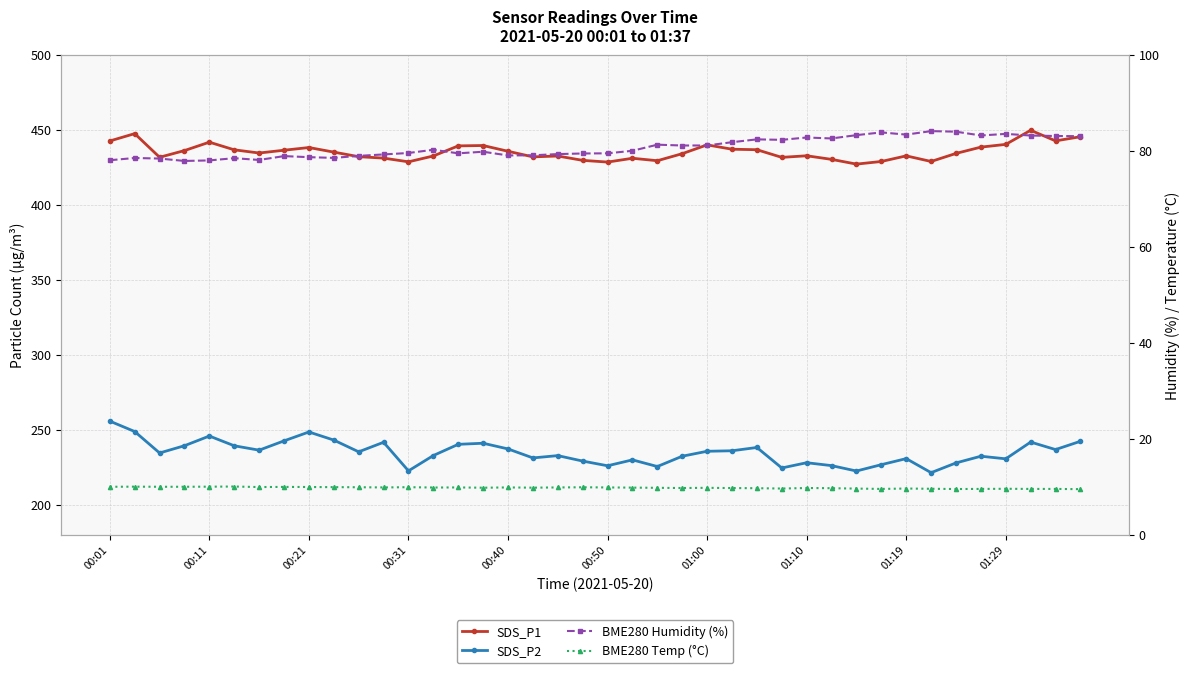

Which category has the highest value across all series?

37